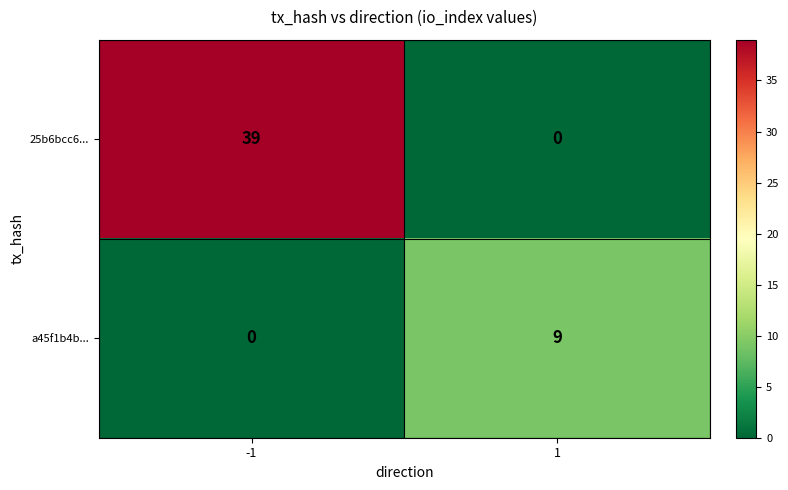

What is the difference between the maximum and minimum values in the 25b6bcc6... series?

39